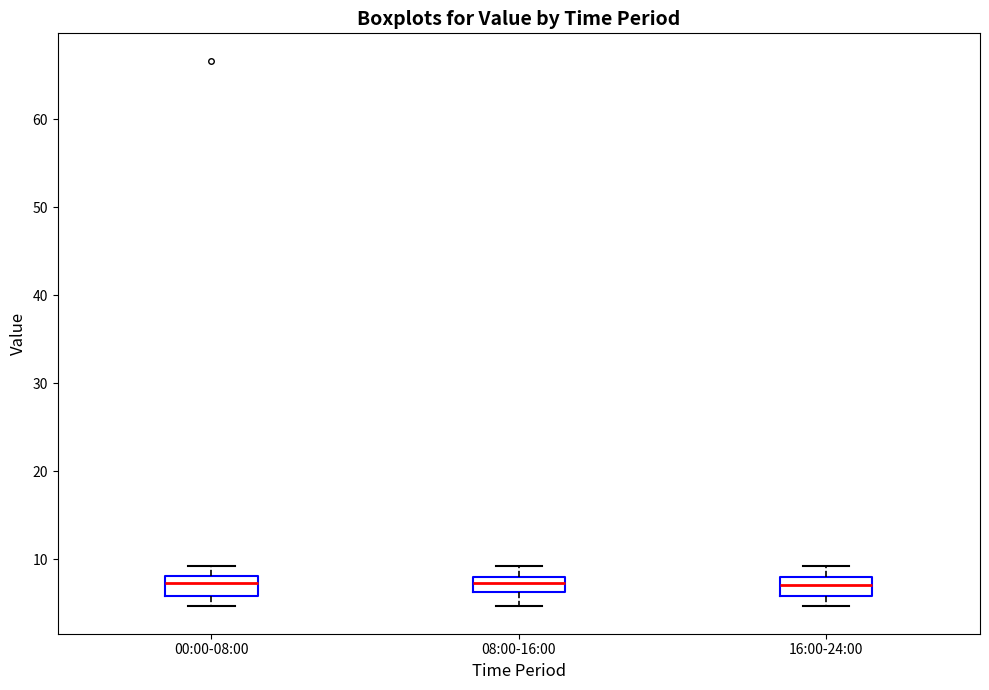

Where does the median line of the box for 00:00-08:00 sit on the y-axis? The values are not printed on the chart, so give them approximately, as read against the axis.

7